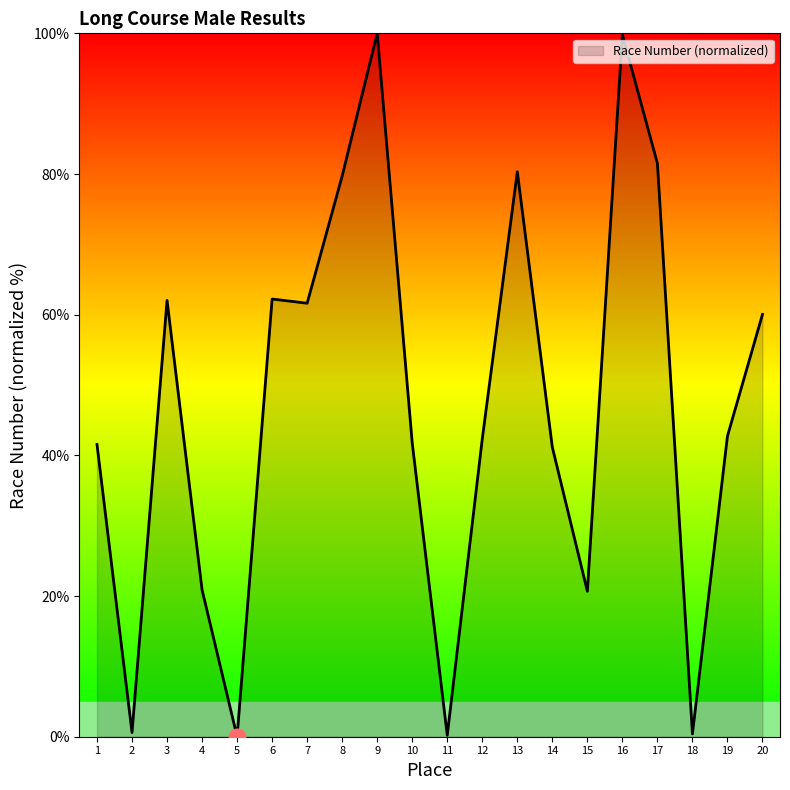

What is the difference between the values at 6 and 1?

20.7